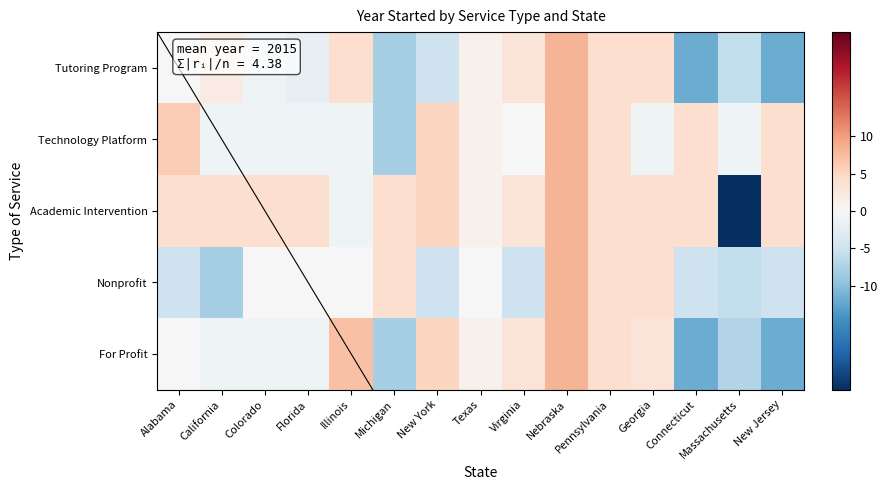

Between Connecticut and Virginia, which is larger?

Virginia